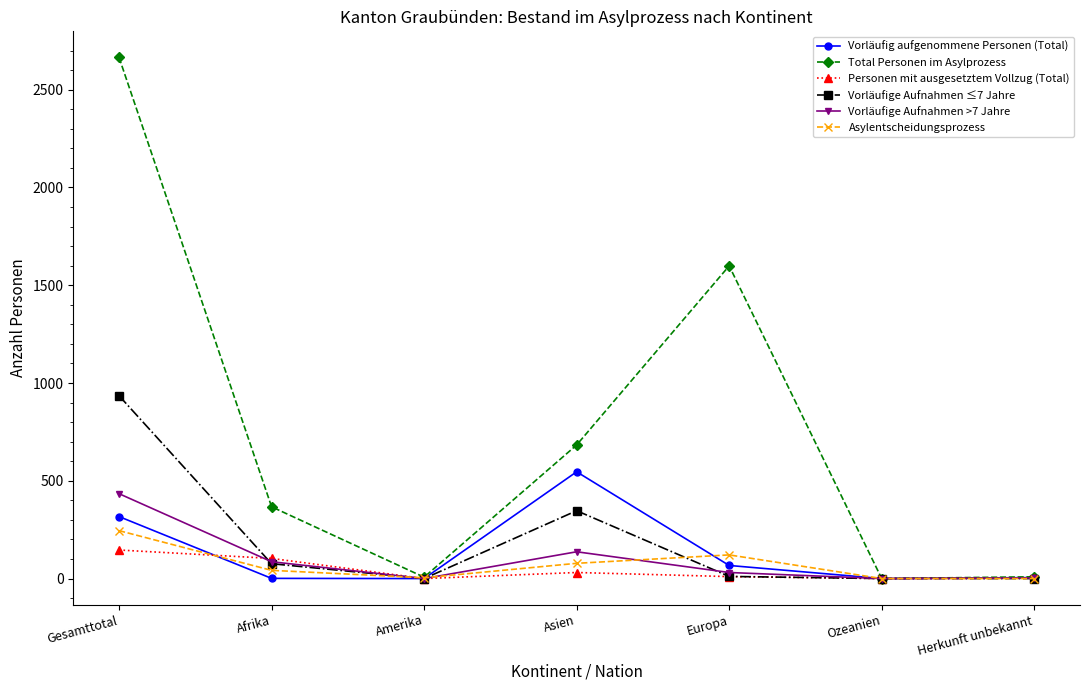

What is the value of the Vorläufig aufgenommene Personen (Total) point at the 7th from the left?

5